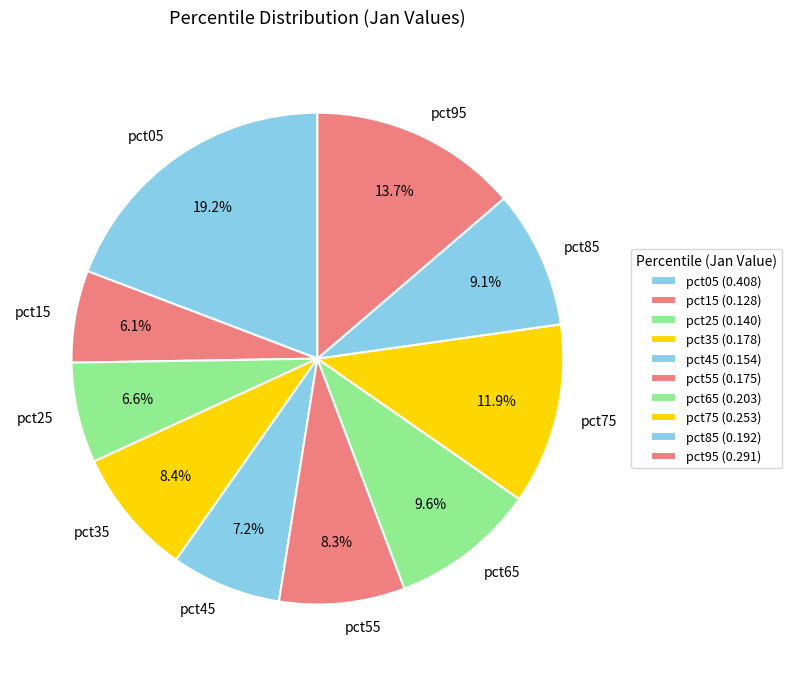

To the nearest percent, what portion does pct25 represent?

7%